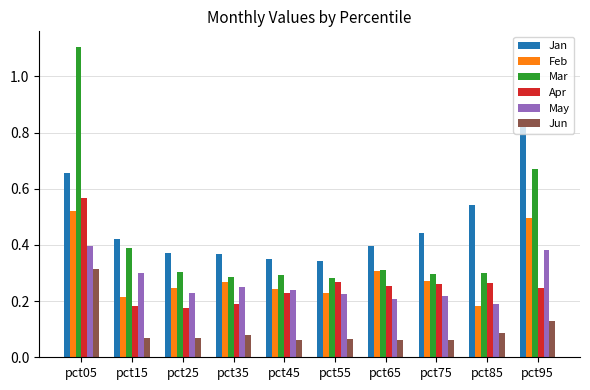

How many series are shown in this chart?

6